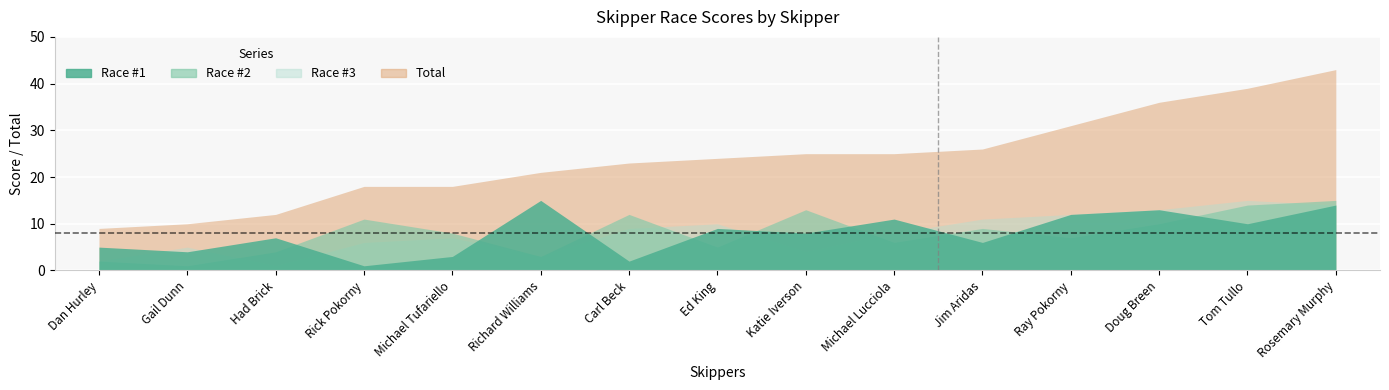

What position from the left is Dan Hurley?

1